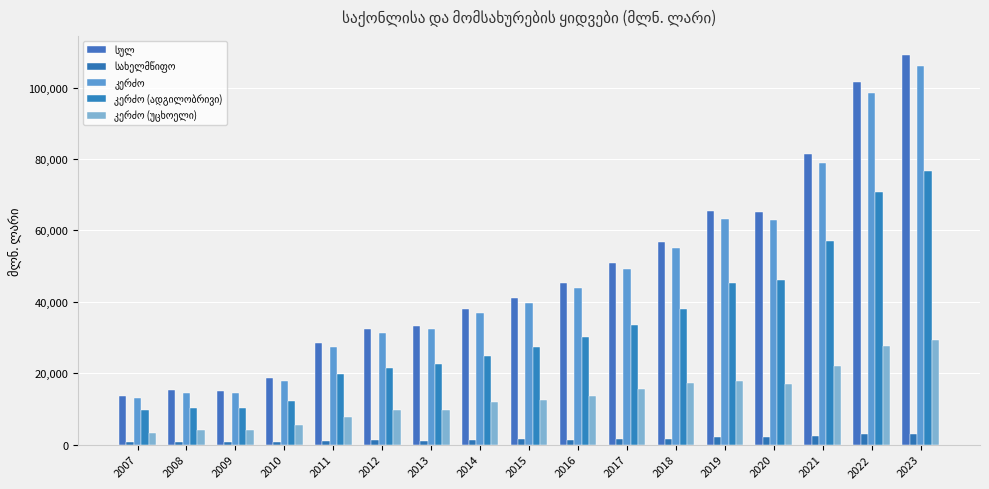

Rank the series by their maximum value, from lowest to highest.

სახელმწიფო, კერძო (უცხოელი), კერძო (ადგილობრივი), კერძო, სულ